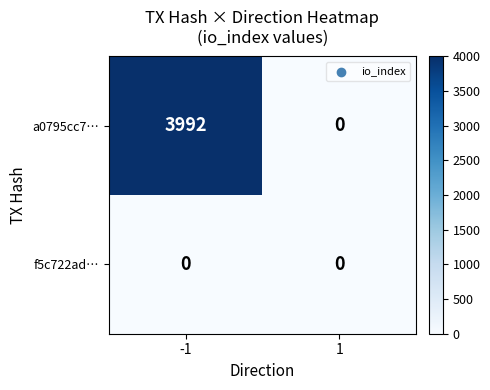

List the series in order of their overall mean, lowest first.

f5c722ad…, a0795cc7…